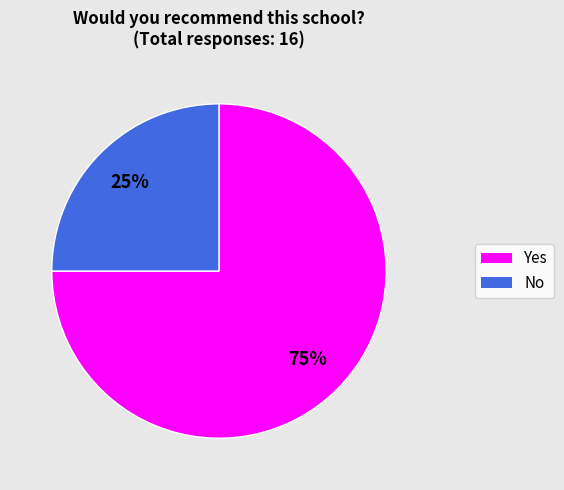

How many segments does this pie chart have?

2